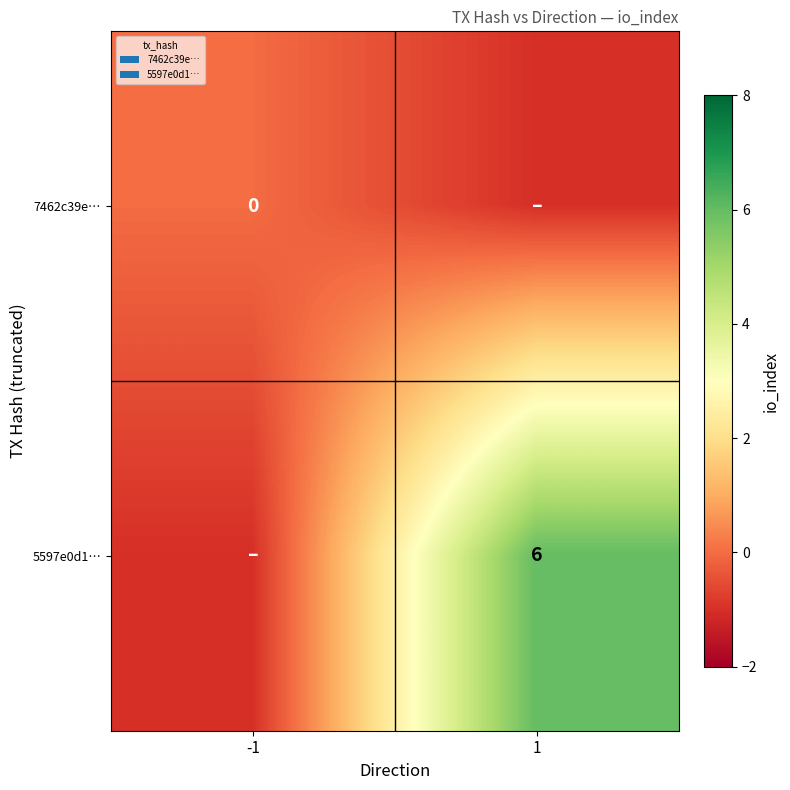

True or false: 5597e0d1… has a value of 6 at 1.

True